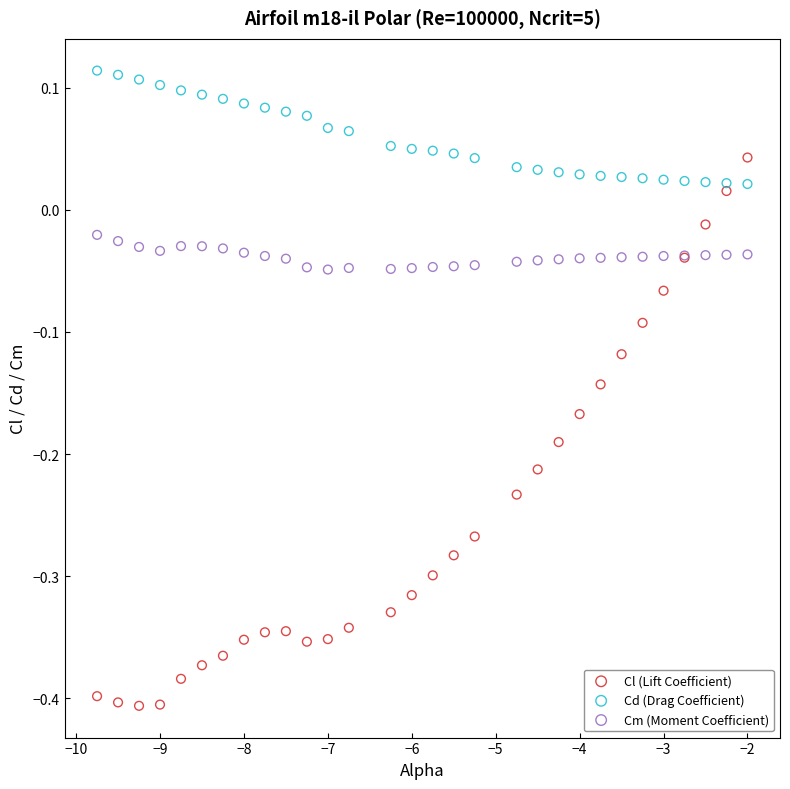

What is the X range (max minus min) for the scatter plot?

7.8